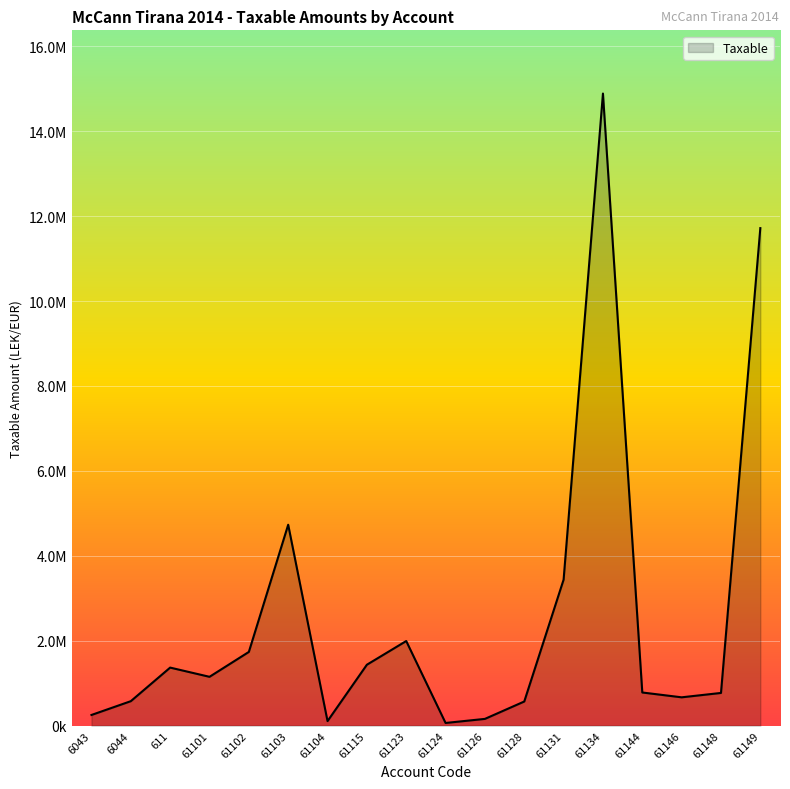

Does the chart have visible grid lines?

Yes